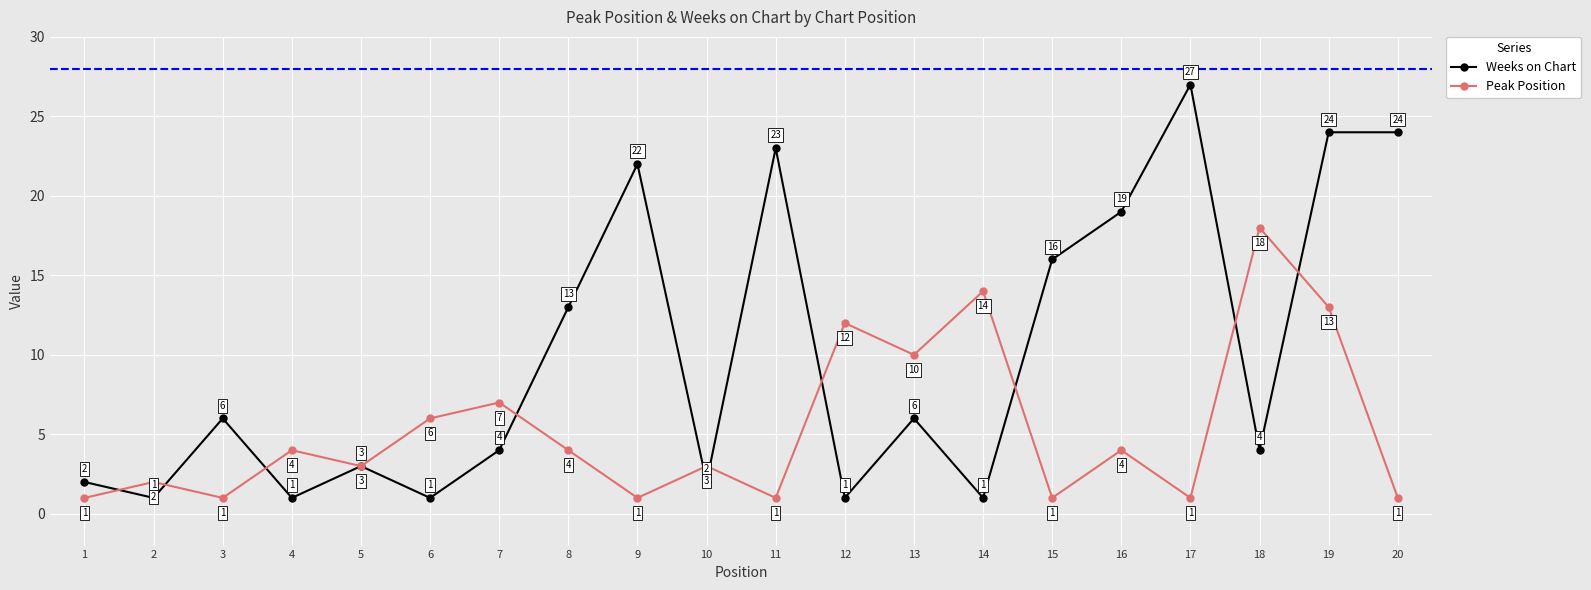

What is the maximum value for Peak Position?

18